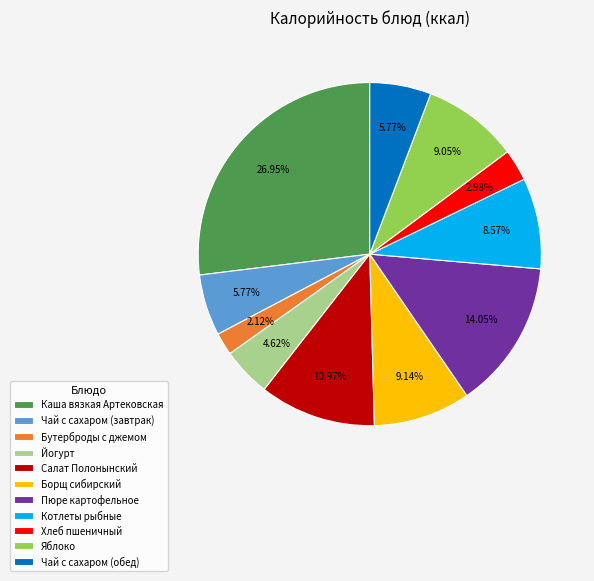

How many slices are in this pie chart?

11